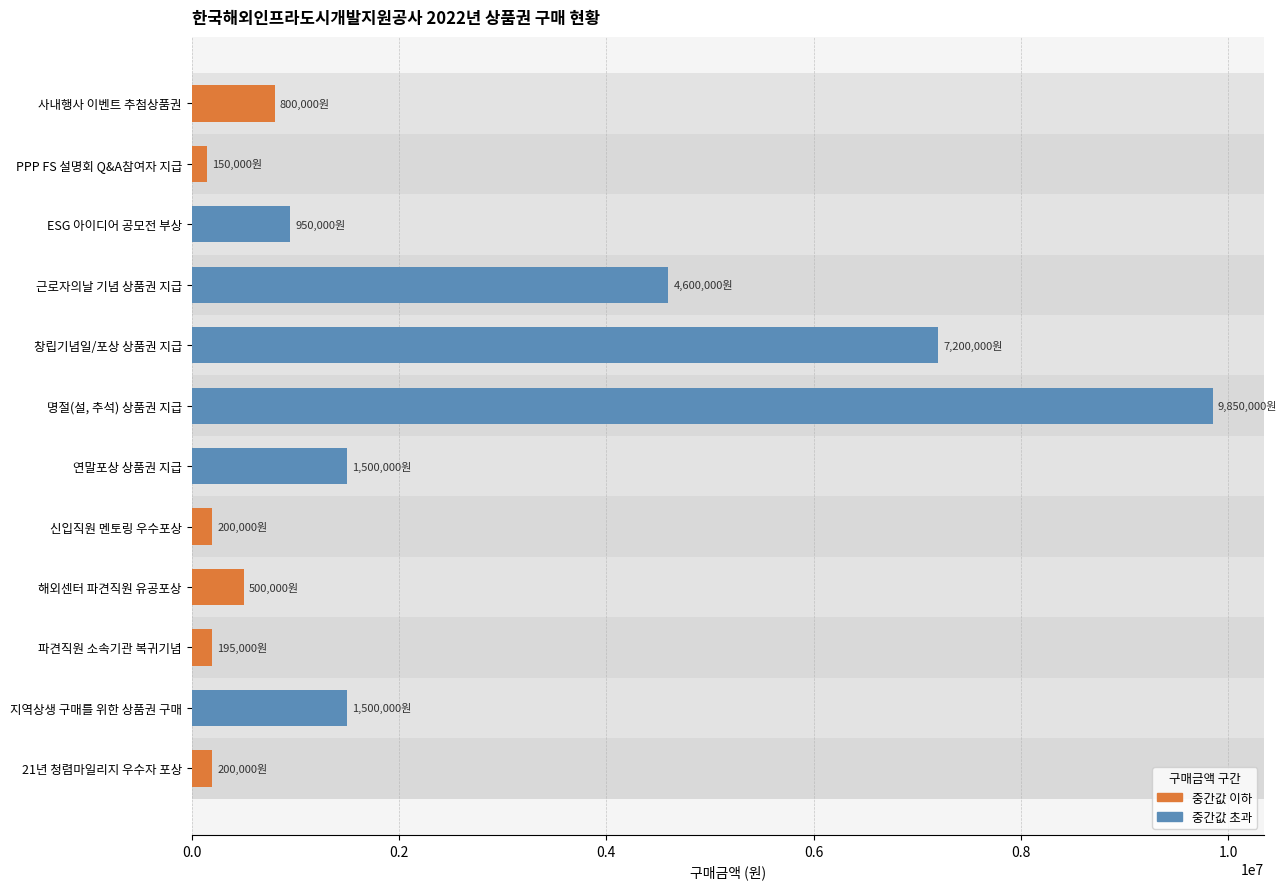

What value does the data have at 연말포상 상품권 지급?

1500000